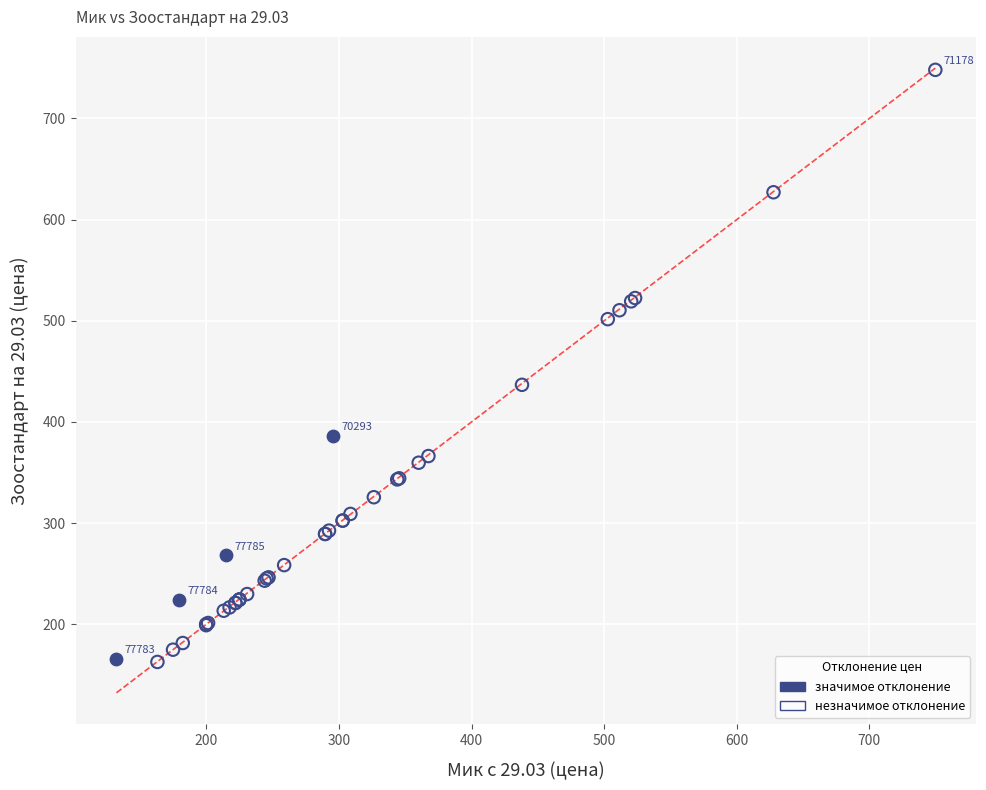

Which series has the widest spread of Y values?

незначимое отклонение